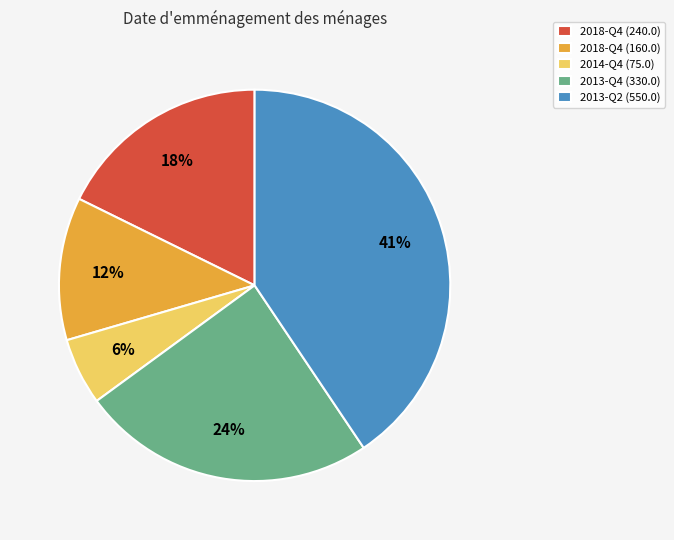

Does any single category account for the majority?

No